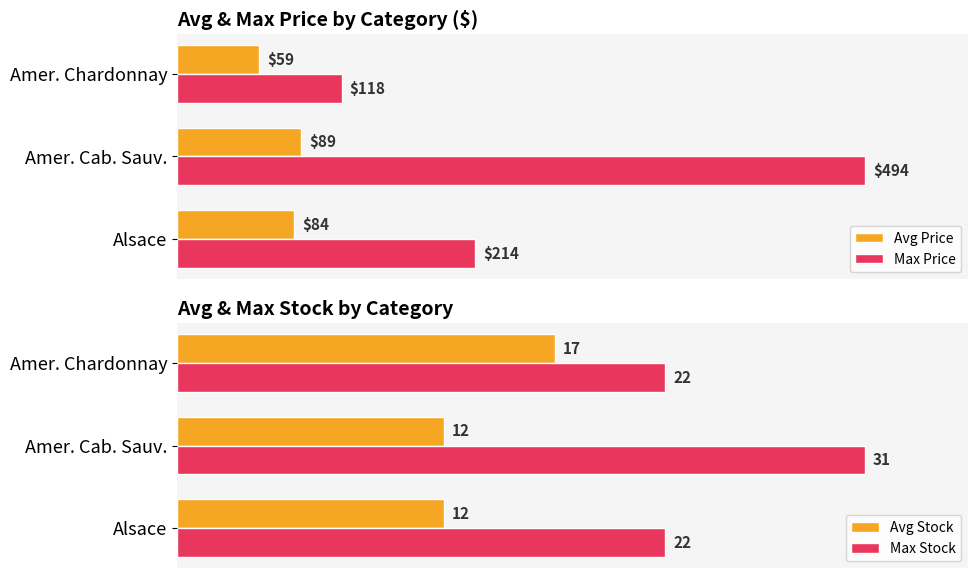

True or false: Max Price has a value of 108 at 0.

False